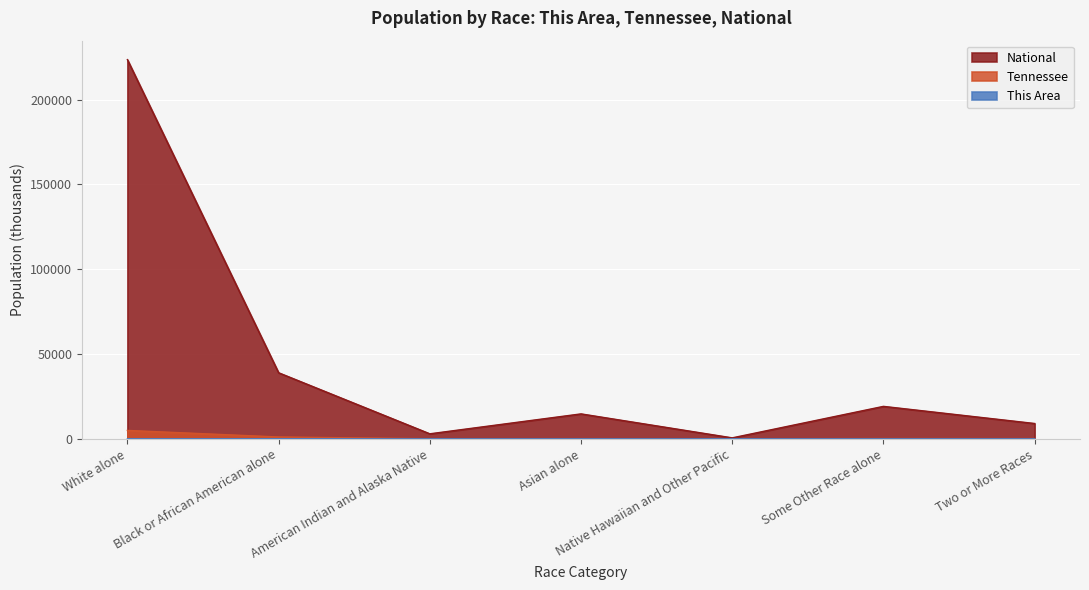

In Tennessee, how many points are higher than both neighbors (excluding endpoints)?

2